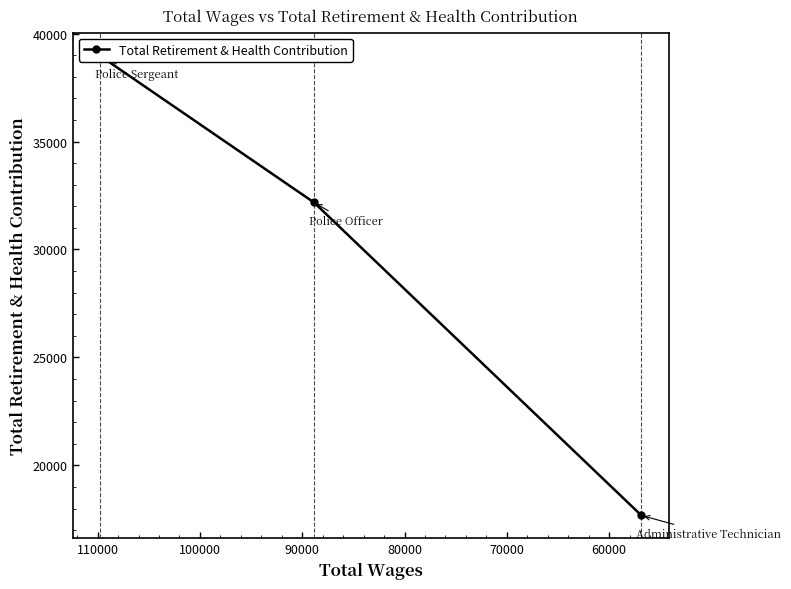

How many values are below 32178?

1